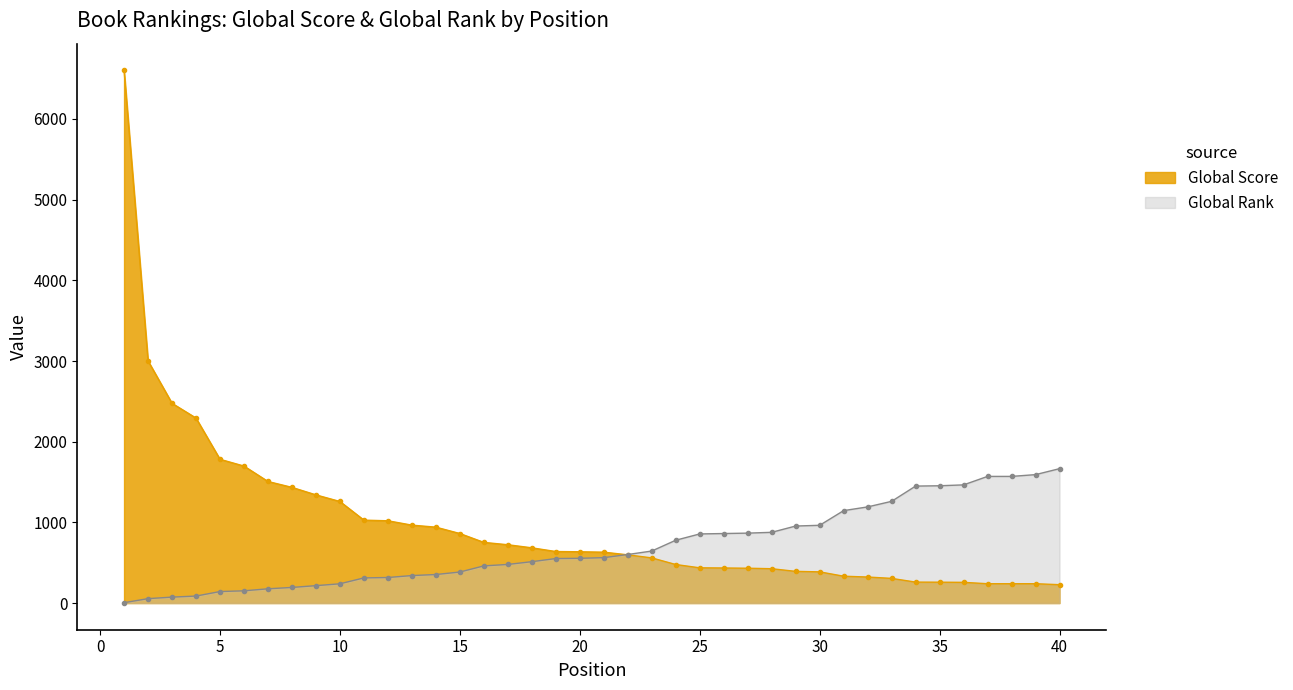

What is the total value across all series at 24?

1257